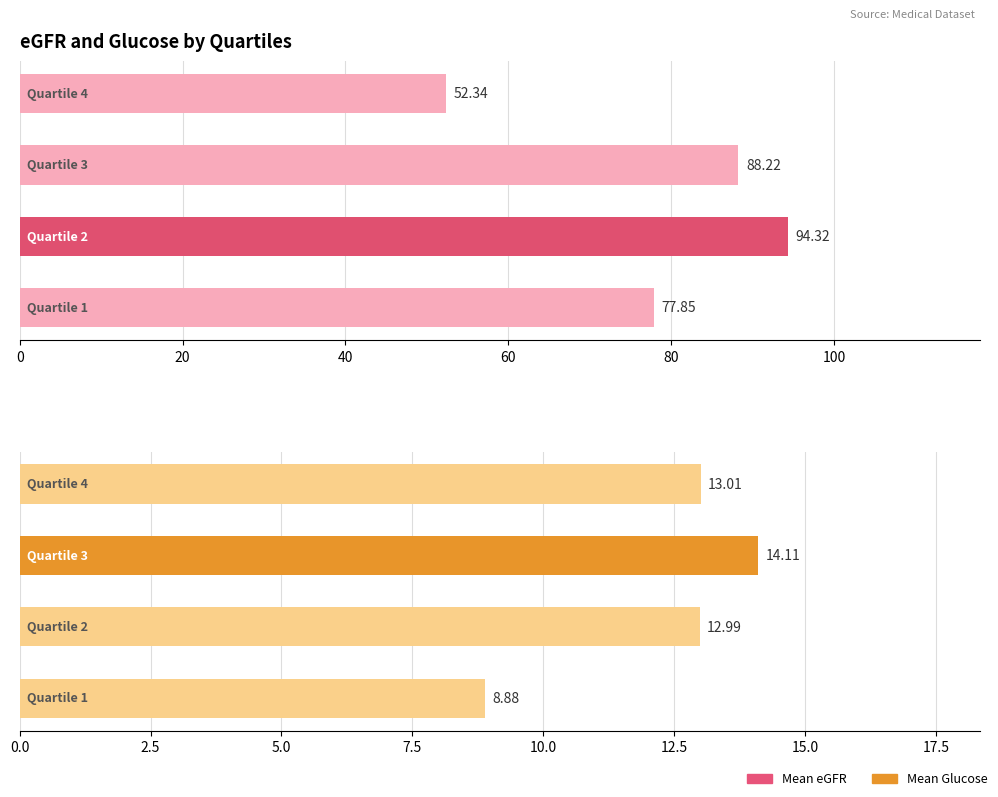

Which series has the widest spread of values?

Mean eGFR